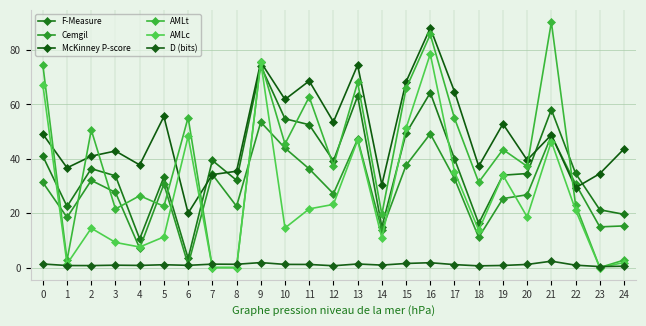

What is the difference between the AMLc values at 7 and 4?

7.5